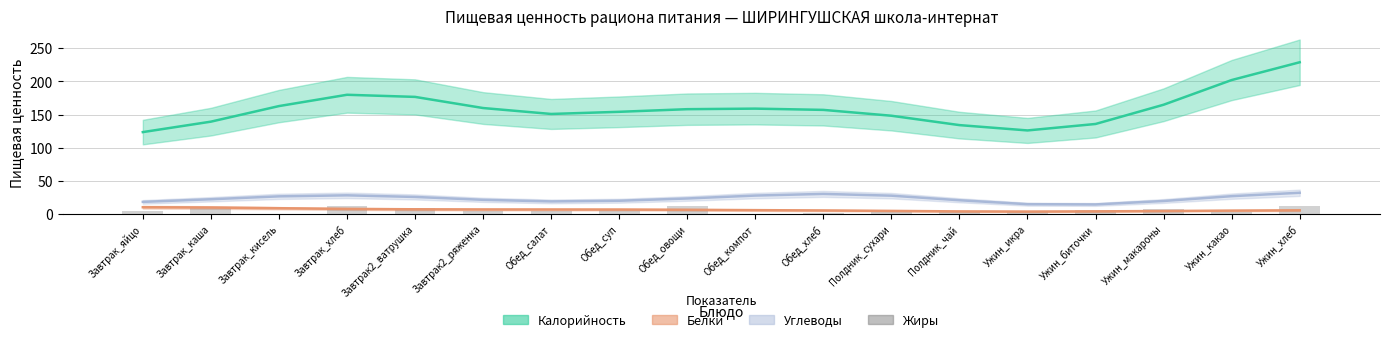

Is it true that the value at Обед_хлеб is 0.8?

False